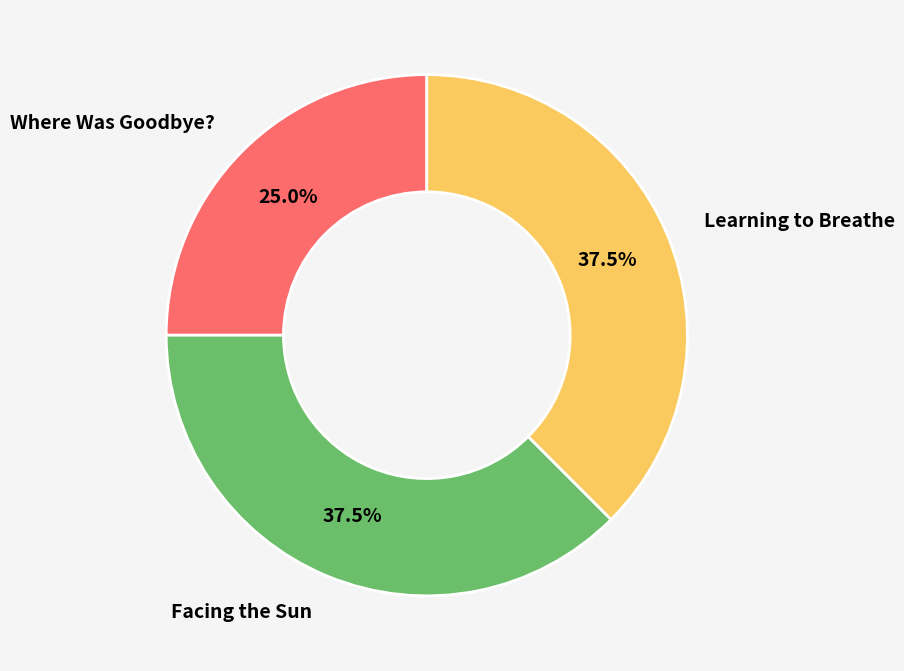

What percentage do Learning to Breathe and Where Was Goodbye? together represent?

62.5%